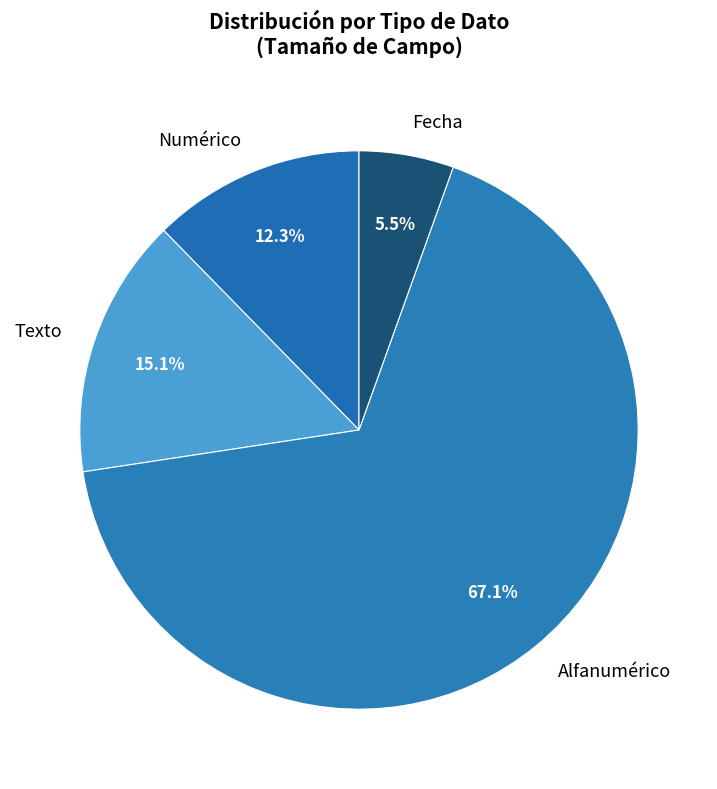

What is the ratio of the value at Numérico to the value at Fecha?

2.2